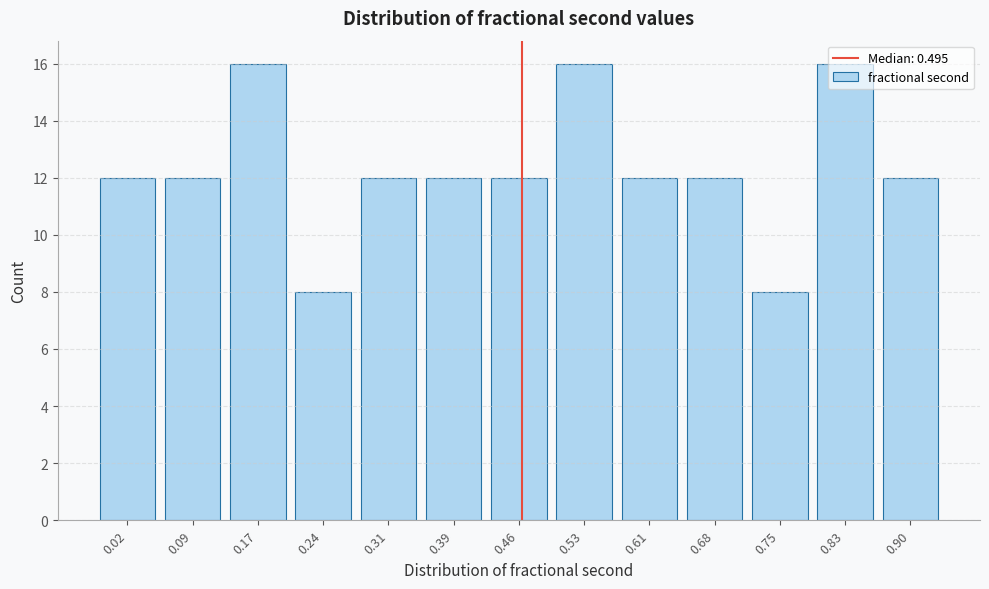

What is the ratio of the value at 0.09 to the value at 0.02?

1.0